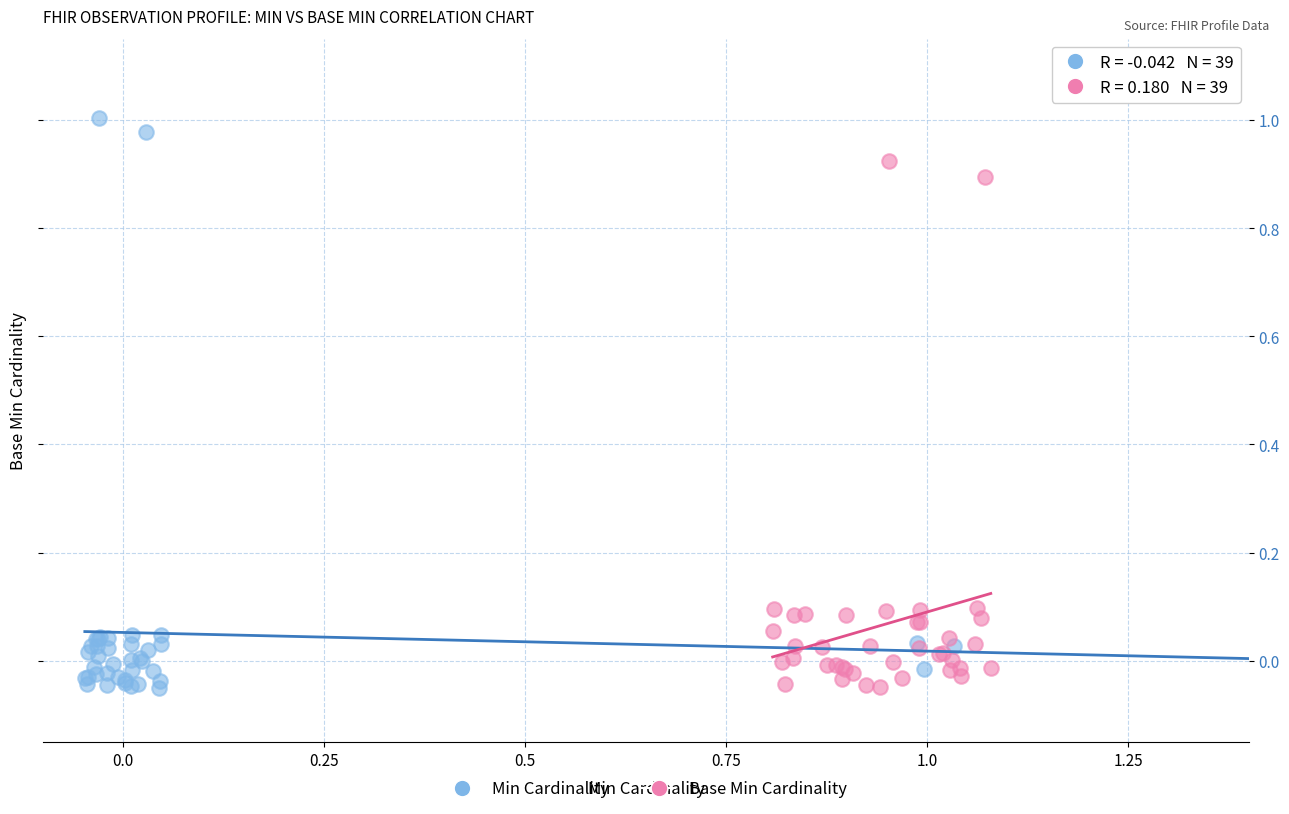

Which series has the widest spread of Y values?

Min Cardinality